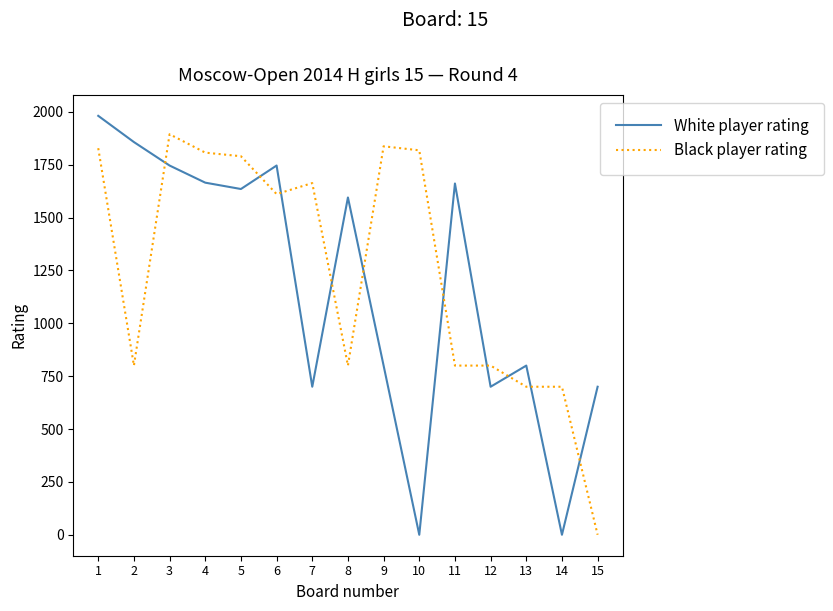

What is the difference between the maximum and minimum values in the Black player rating series?

1894